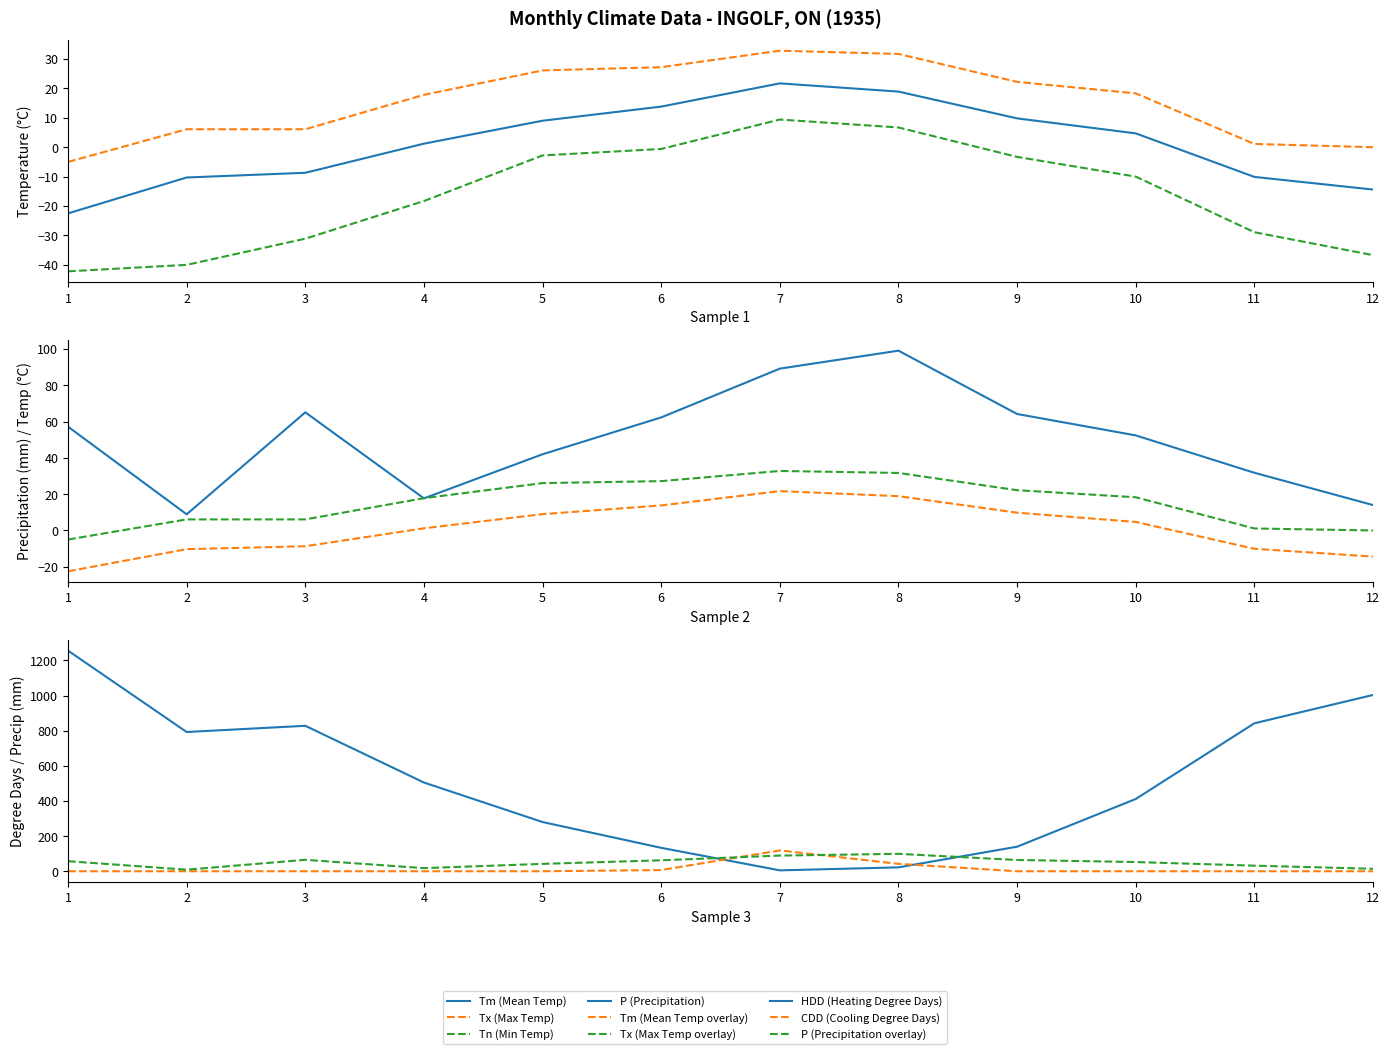

What is the difference between the HDD values at 9 and 6?

6.5